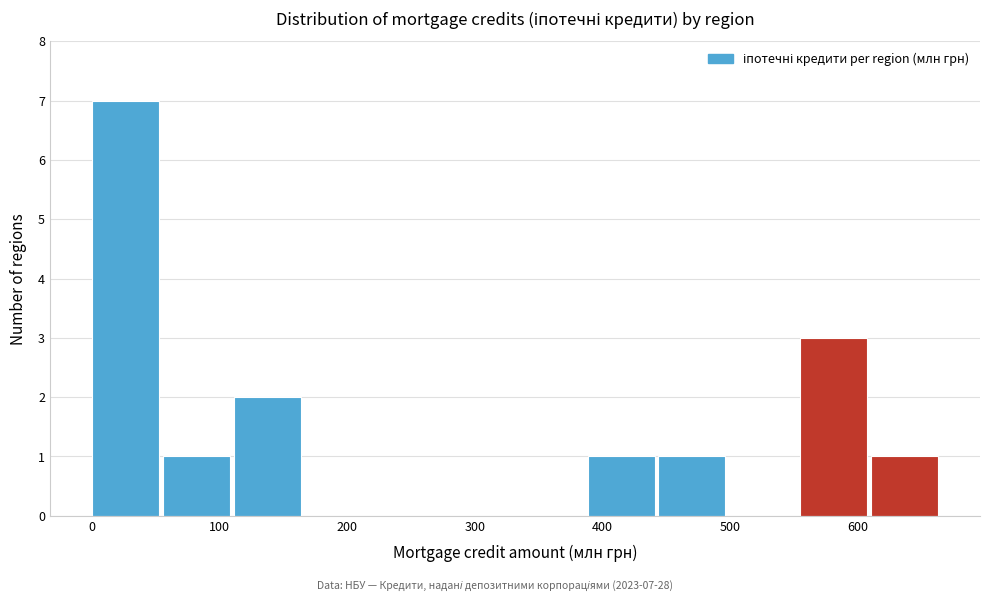

Over which range of the x-axis is the bar tallest?

0 to 60